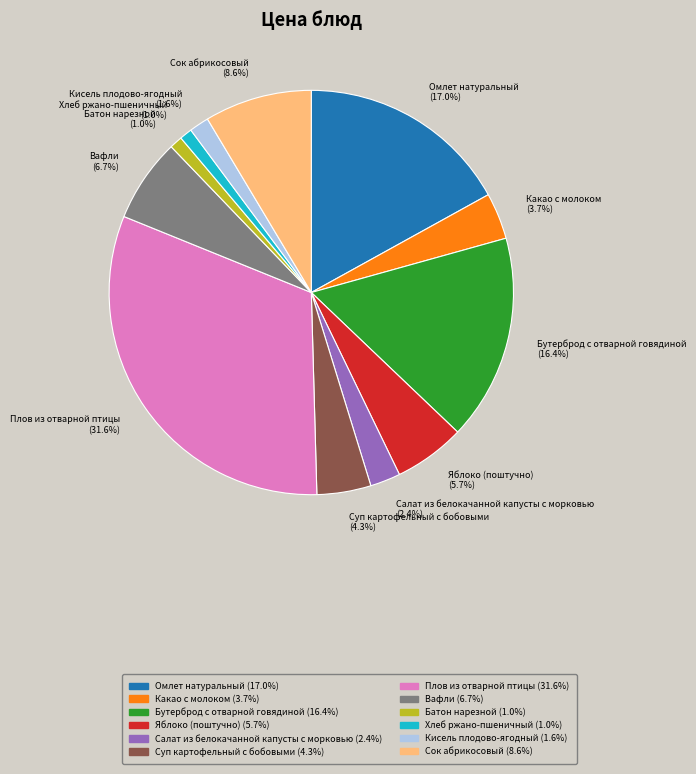

Count the number of slices in the pie.

12